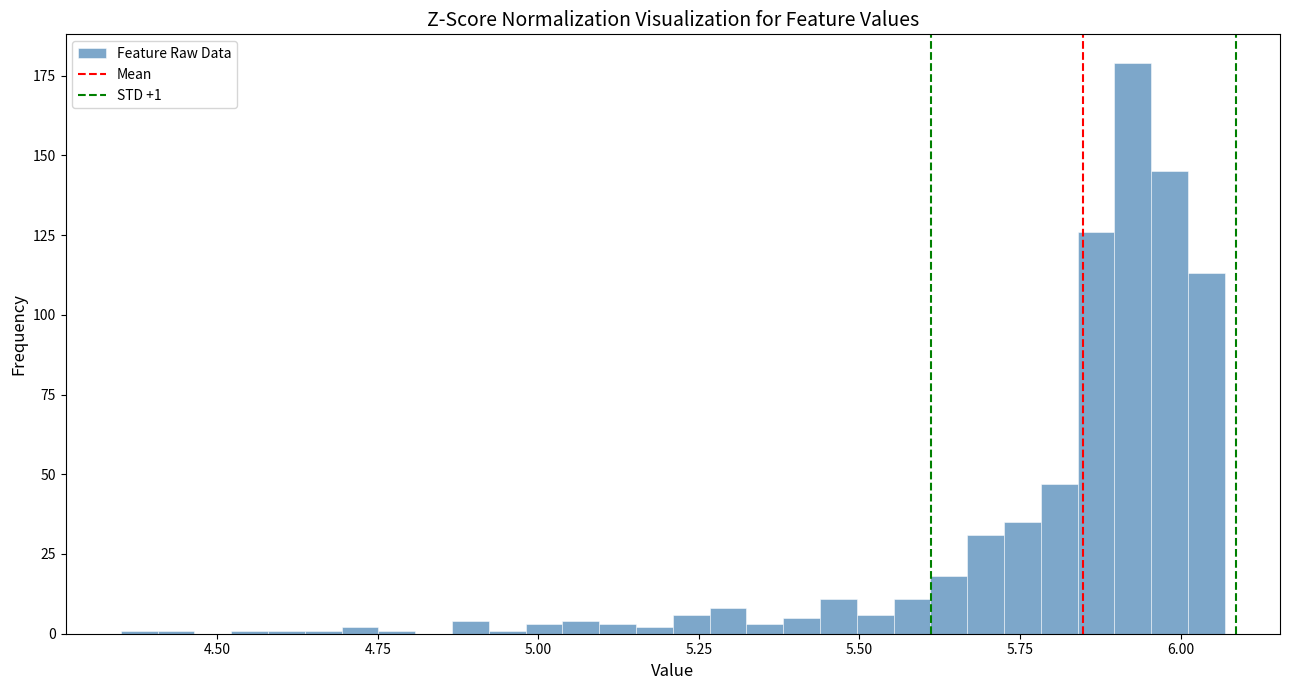

Read against the x-axis, roughly where is the centre of the tallest bar?

5.95